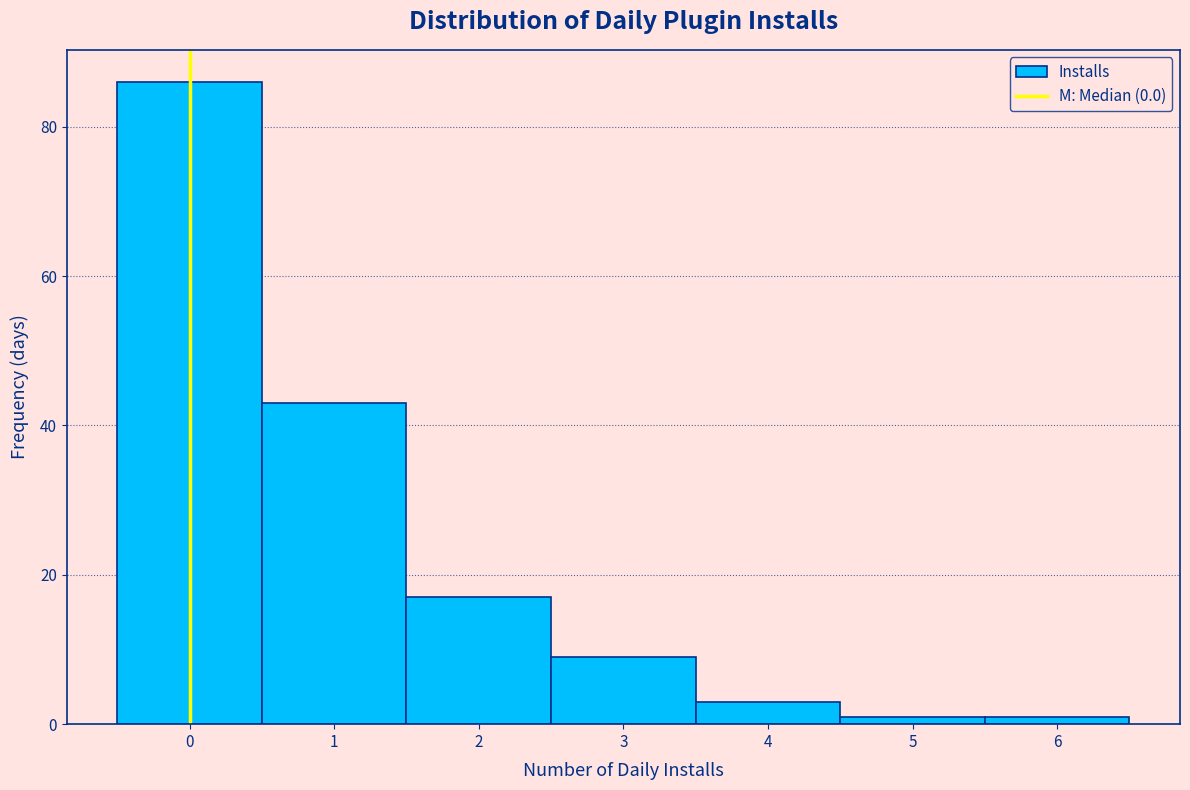

Which range on the x-axis has the tallest bar?

-0.5 to 0.5